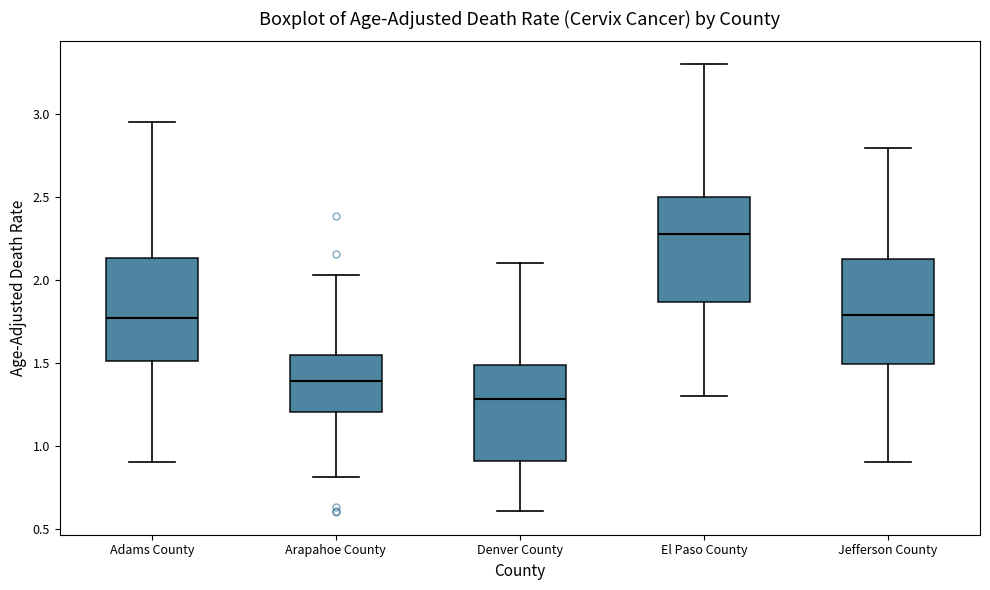

Reading left to right, transcribe this box plot: for each box, give where its median line is, the range the box spans, and where its two whiskers end, as read against the y-axis. The values are not printed on the chart, so give them approximately, as read against the axis.

Adams County: median 1.75, box 1.50 to 2.15, whiskers 0.90 to 2.95
Arapahoe County: median 1.40, box 1.20 to 1.55, whiskers 0.80 to 2.05
Denver County: median 1.30, box 0.90 to 1.50, whiskers 0.60 to 2.10
El Paso County: median 2.30, box 1.85 to 2.50, whiskers 1.30 to 3.30
Jefferson County: median 1.80, box 1.50 to 2.10, whiskers 0.90 to 2.80